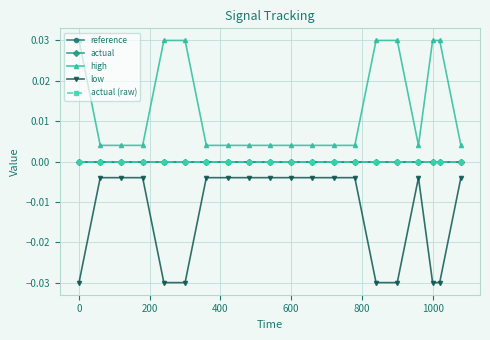

Rank the series by their maximum value, from highest to lowest.

high, reference, actual, actual (raw), low